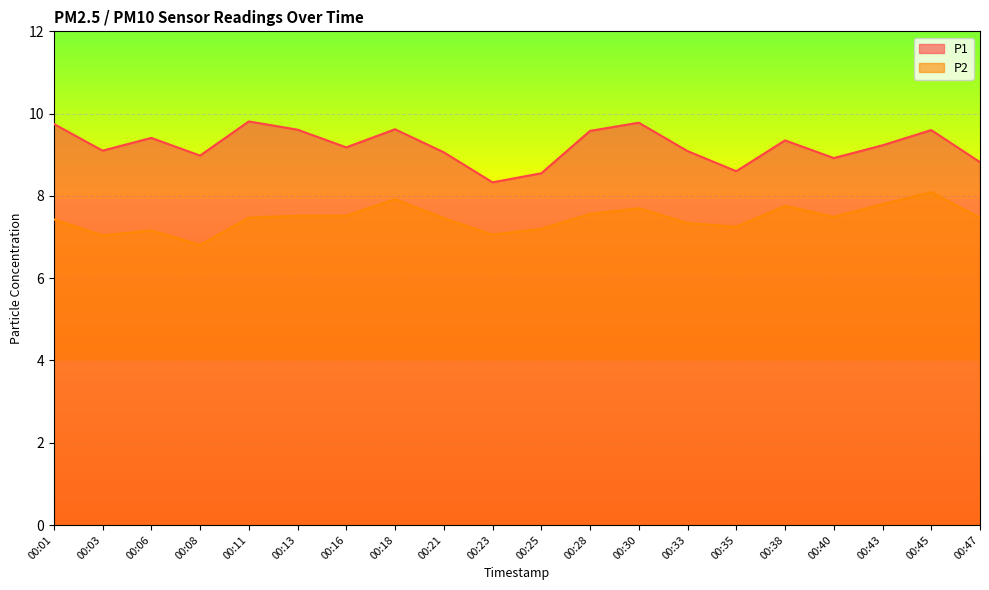

How many lines are shown in the chart?

2